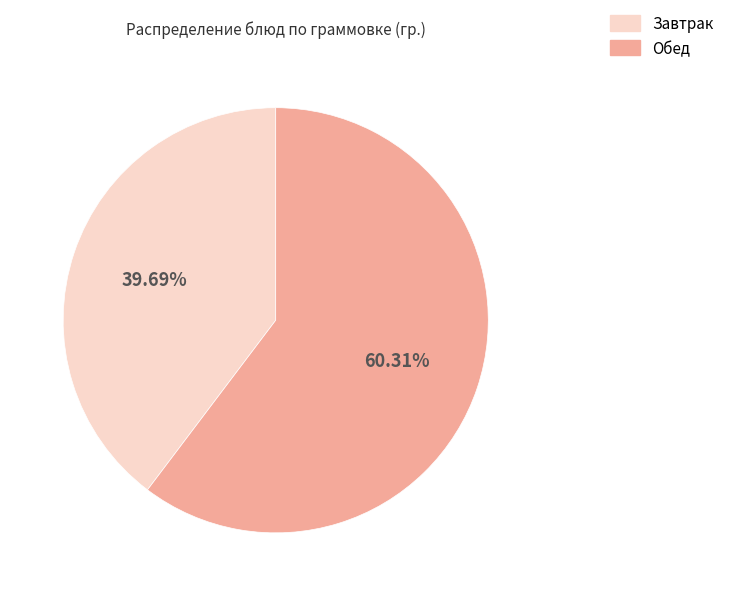

How many slices are in this pie chart?

2